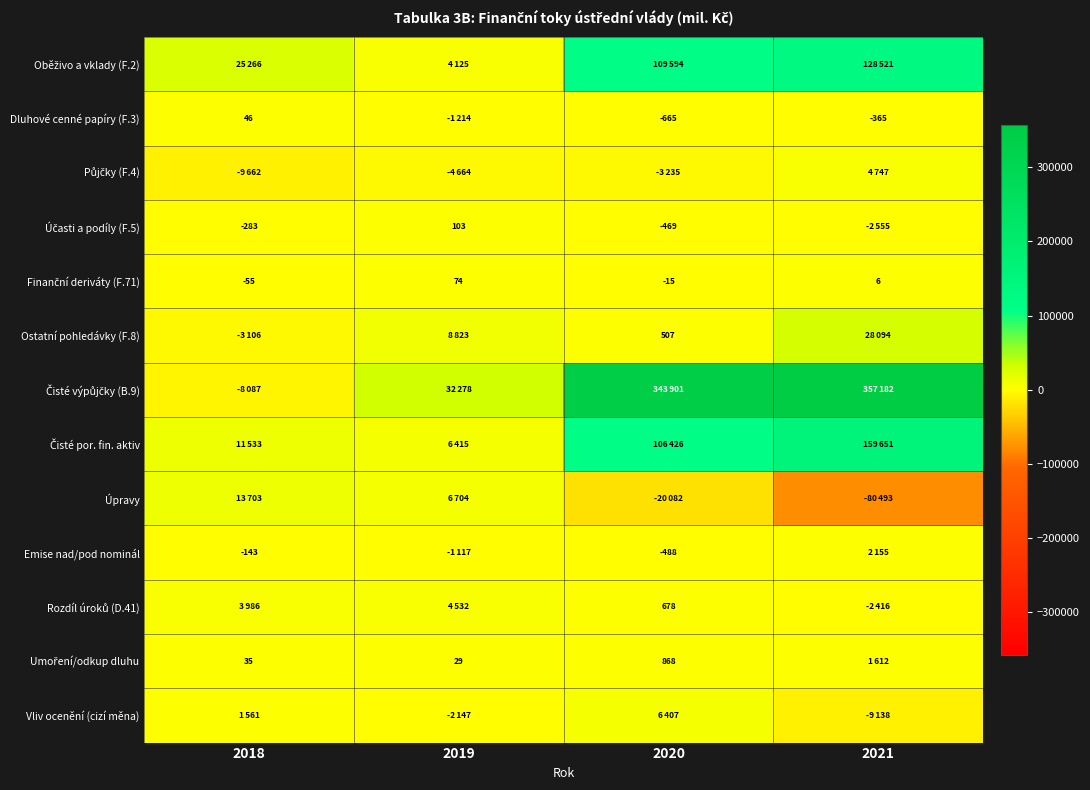

The Dluhové cenné papíry (F.3) series shows -233 at 2020. True or false?

False